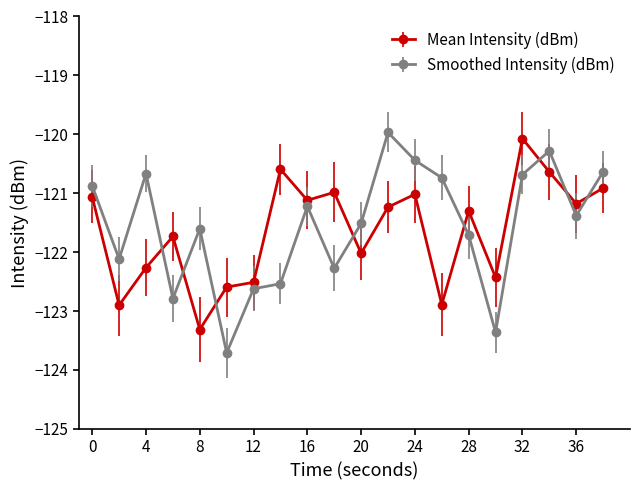

What is the value of the Smoothed Intensity (dBm) point at the 18th from the left?

-120.3